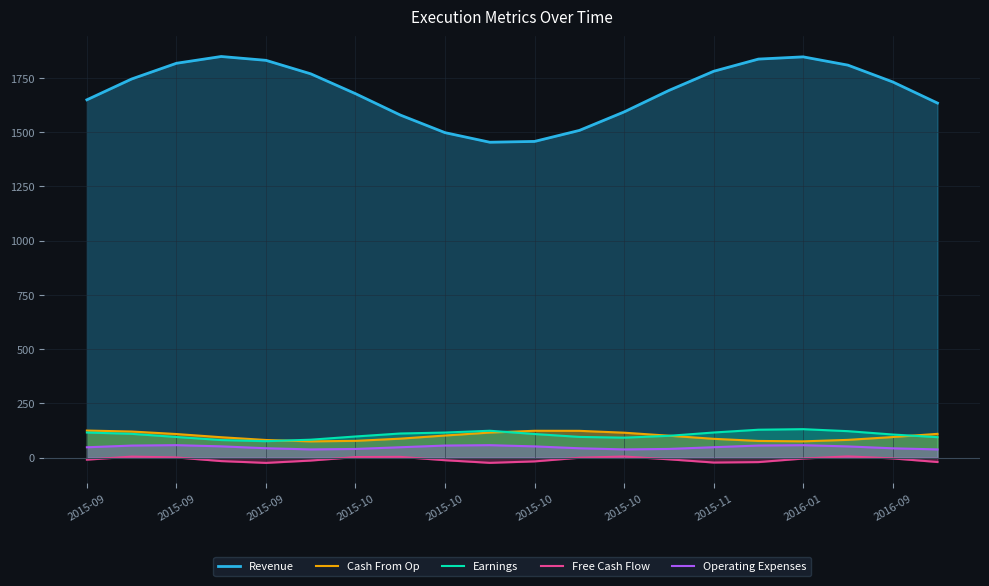

What is the difference between the second highest and second lowest values in the Operating Expenses series?

19.5